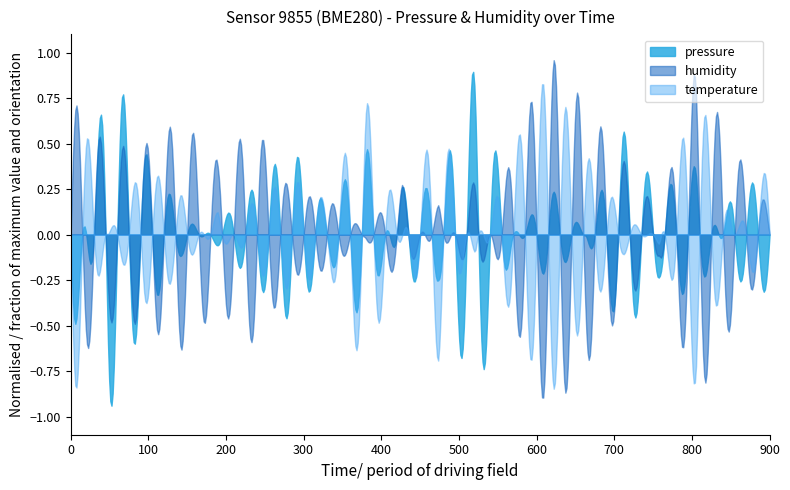

Does the chart have visible grid lines?

No